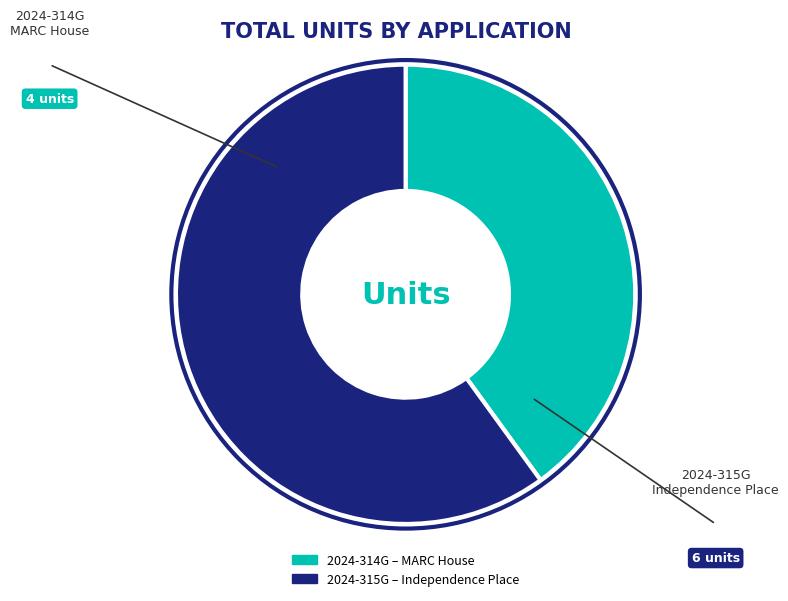

Is 2024-315G the majority of the pie?

Yes